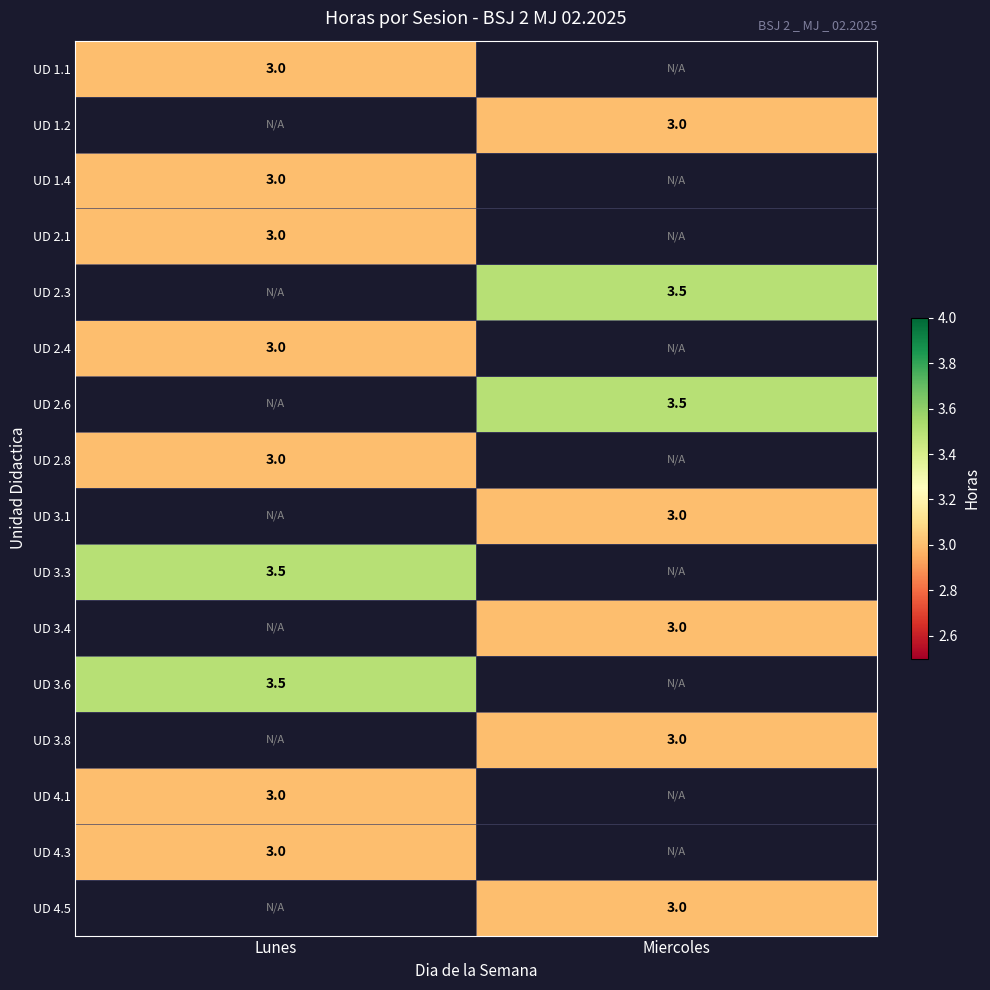

The UD 1.1 series shows 1.7 at Lunes. True or false?

False